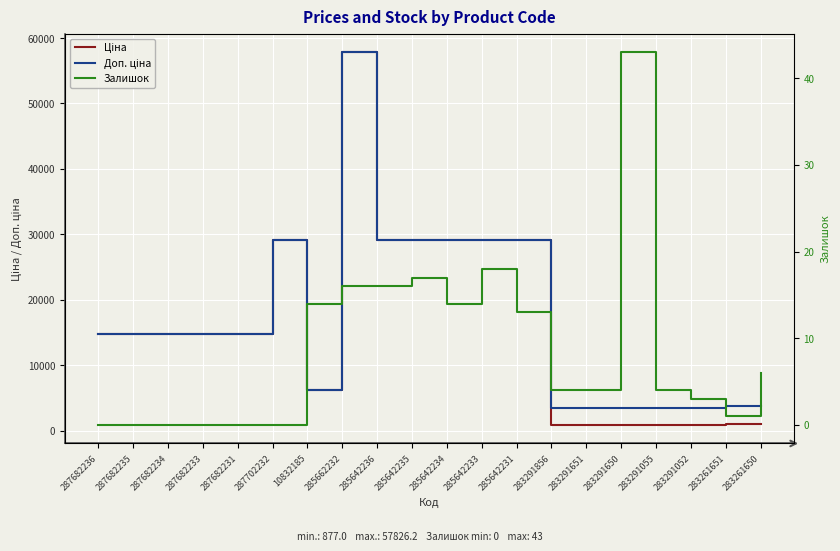

What is the sum of all Залишок values?

173.0